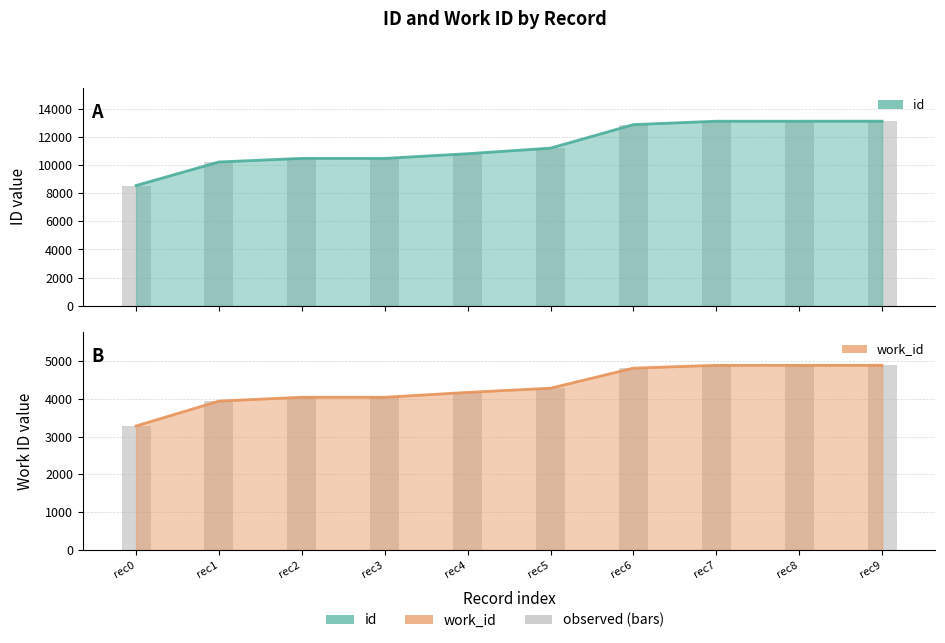

What is the difference between the maximum and minimum values in the work_id series?

1605